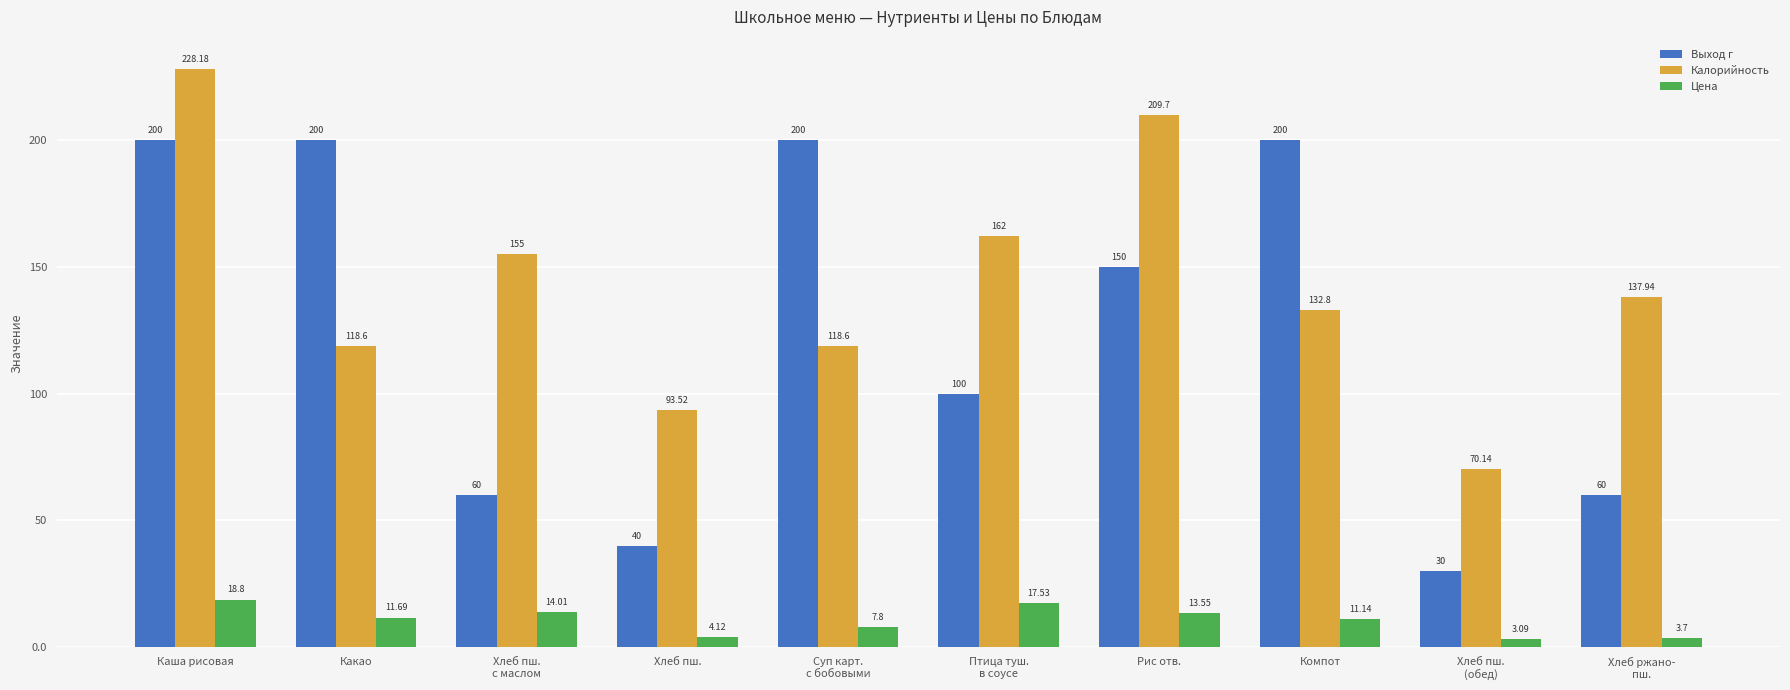

What is the sum of the Выход г values at Какао and Хлеб пш.
(обед)?

230.0